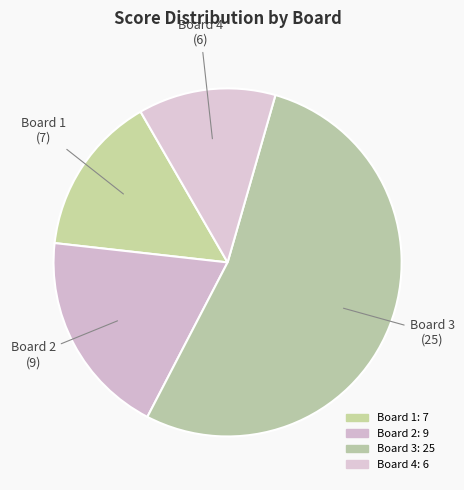

How many segments does this pie chart have?

4